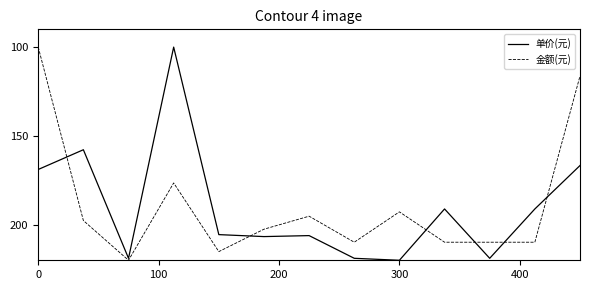

What is the greatest value displayed?

220.0